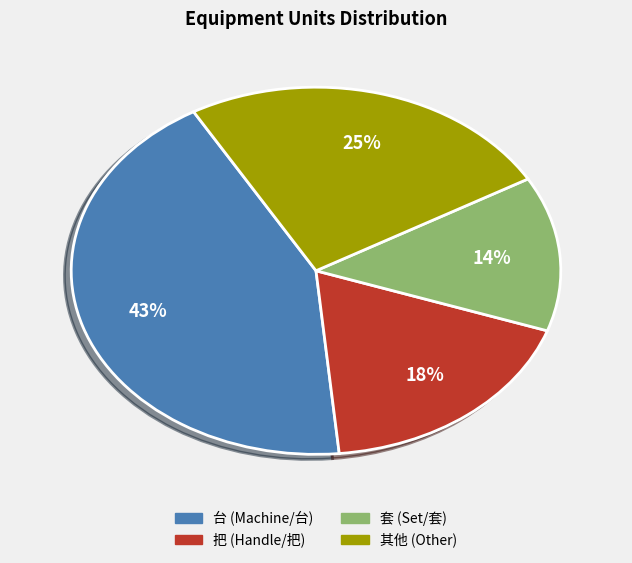

Does any single category account for the majority?

No